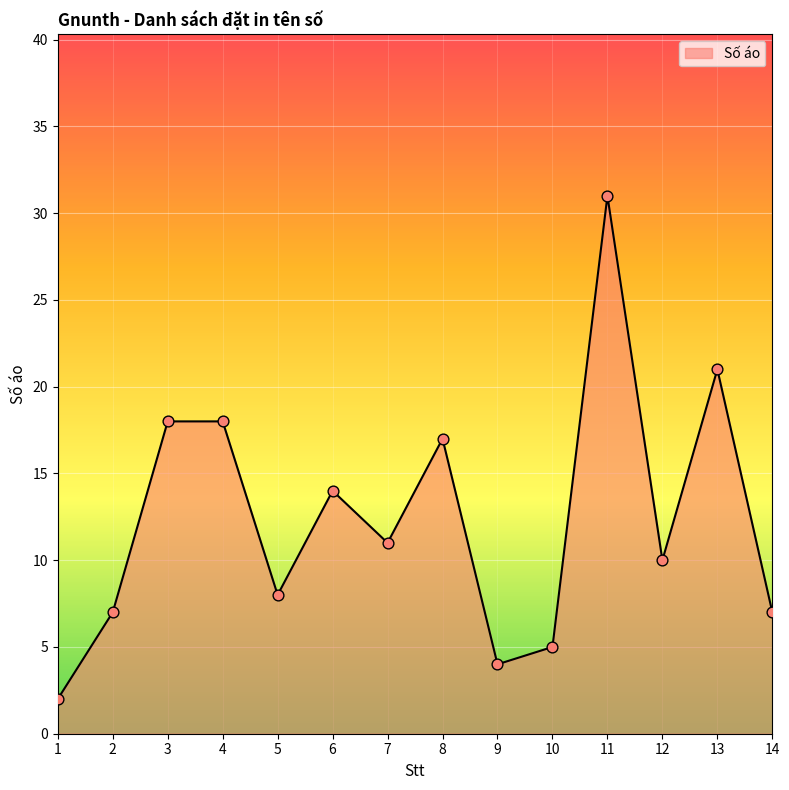

Which has a higher value, 1 or 2?

2